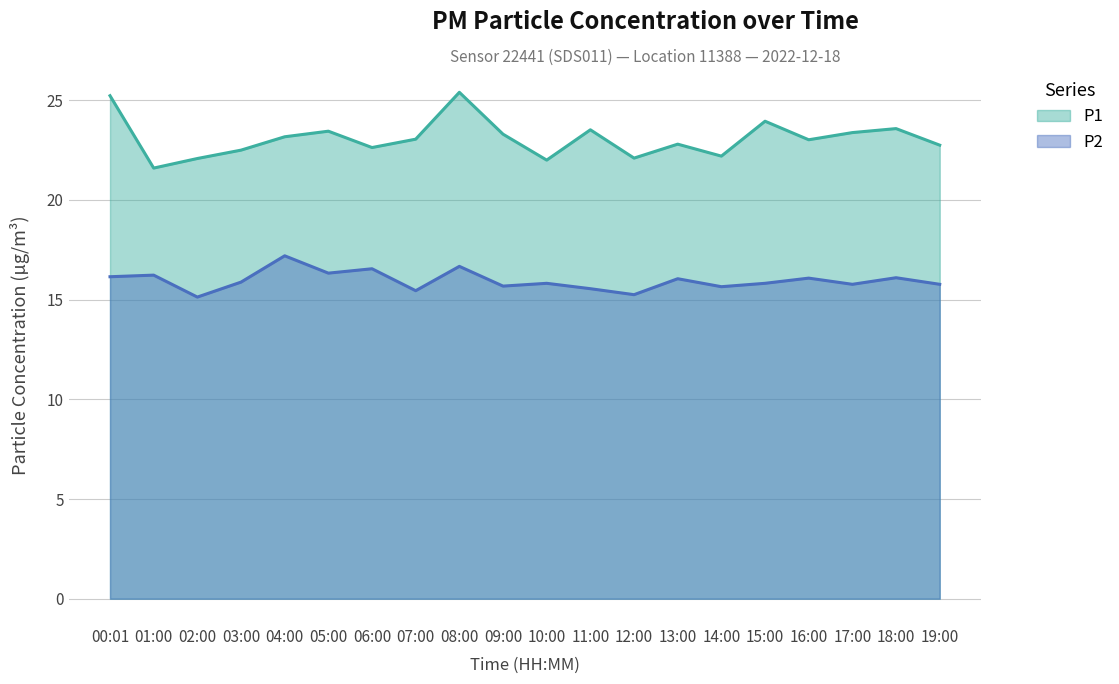

At which category is the sum across all series the highest?

08:00